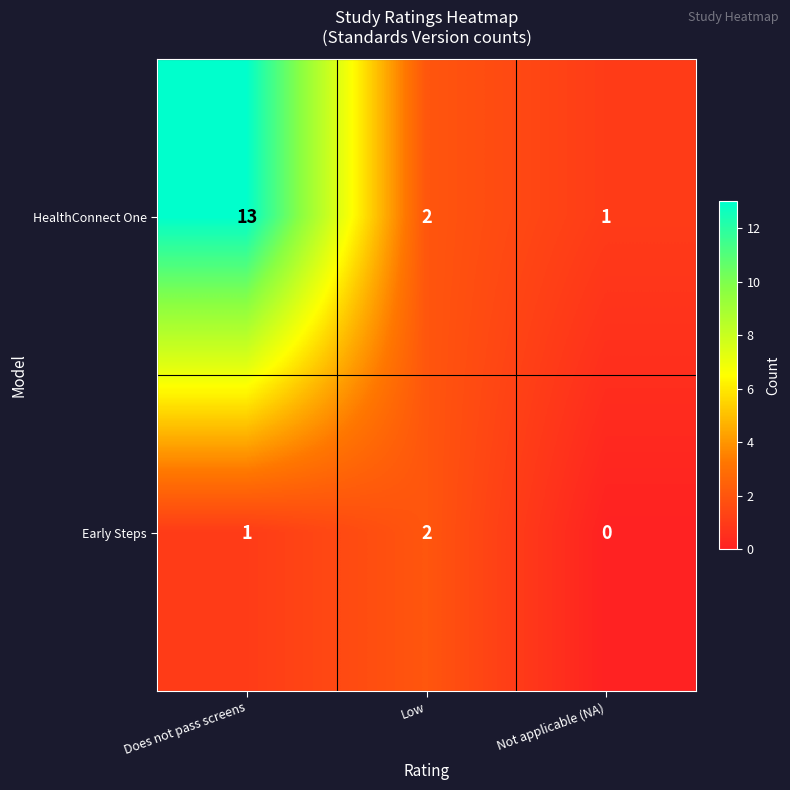

Which category has the lowest value in the HealthConnect One series?

Not applicable (NA)